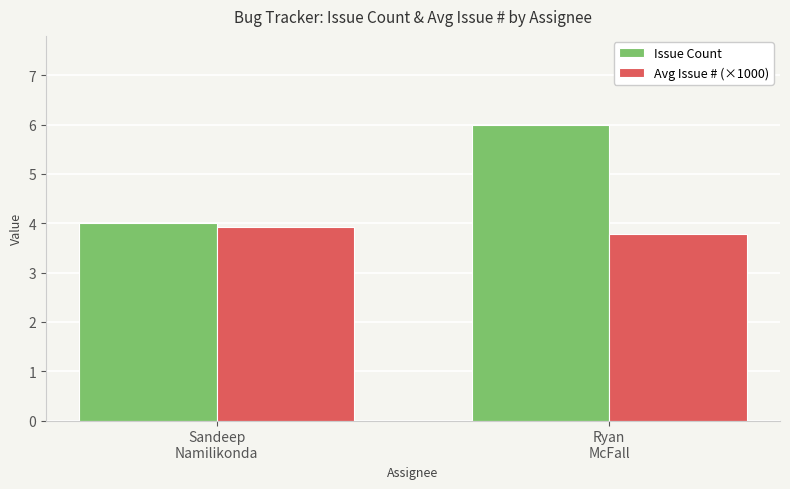

Reading left to right, transcribe all the data shown in this chart.

Issue Count: Sandeep
Namilikonda=4.0	Ryan
McFall=6.0
Avg Issue # (×1000): Sandeep
Namilikonda=3.9	Ryan
McFall=3.8